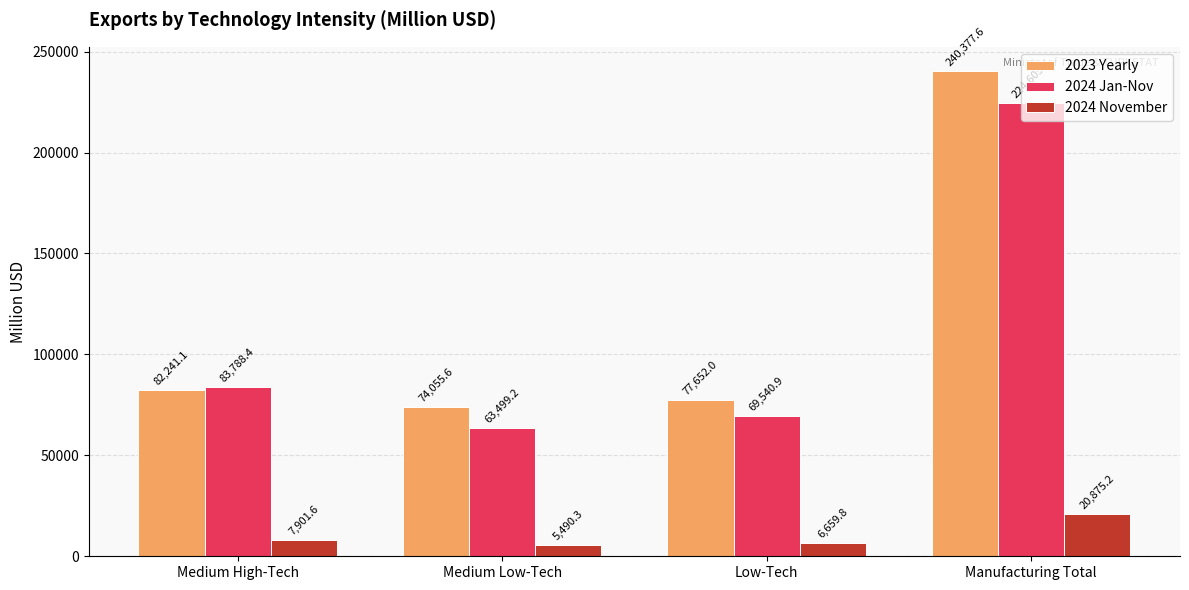

Is the value of 2024 November at Medium High-Tech greater than the value of 2023 Yearly at Manufacturing Total?

No